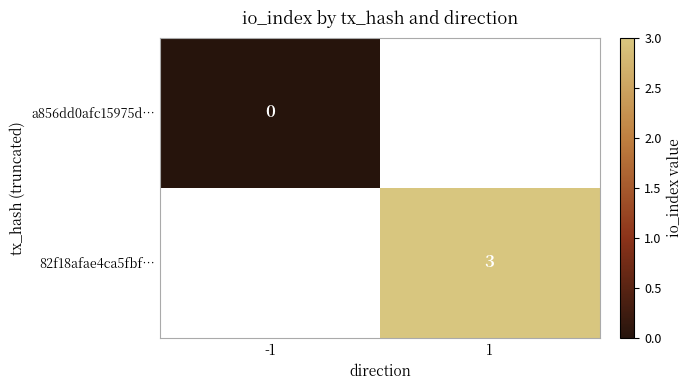

True or false: 82f18afae4ca5fbf… has a value of 1 at 1.

False